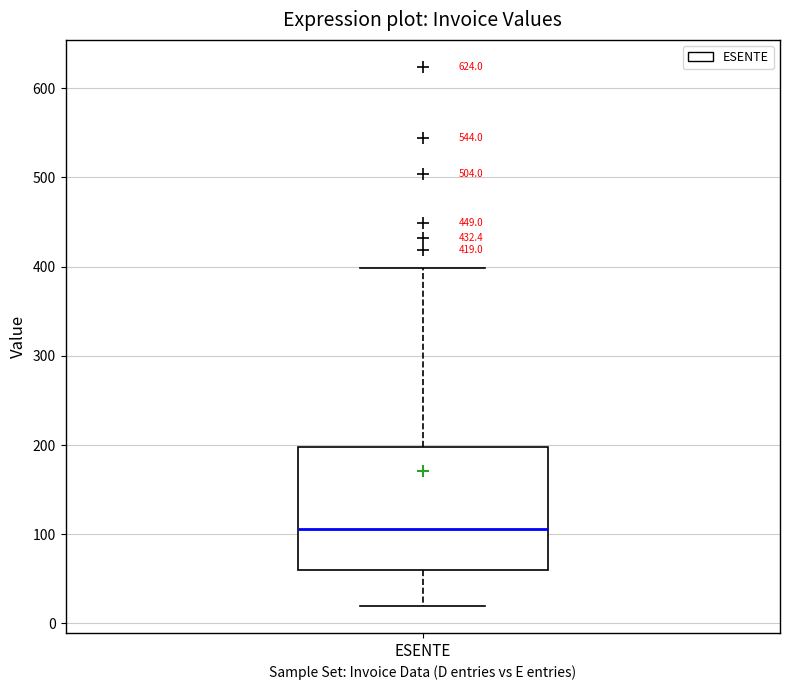

Where does the median line of the box for ESENTE sit on the y-axis? The values are not printed on the chart, so give them approximately, as read against the axis.

110